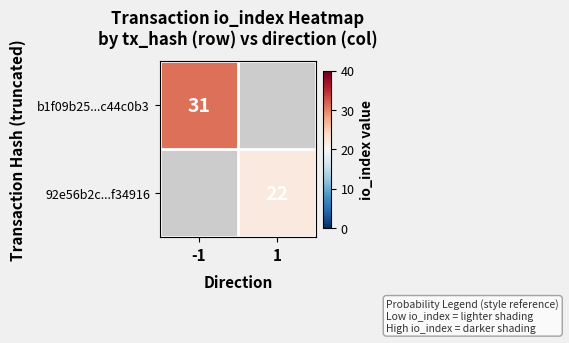

The 92e56b2c...f34916 series shows 22 at 1. True or false?

True